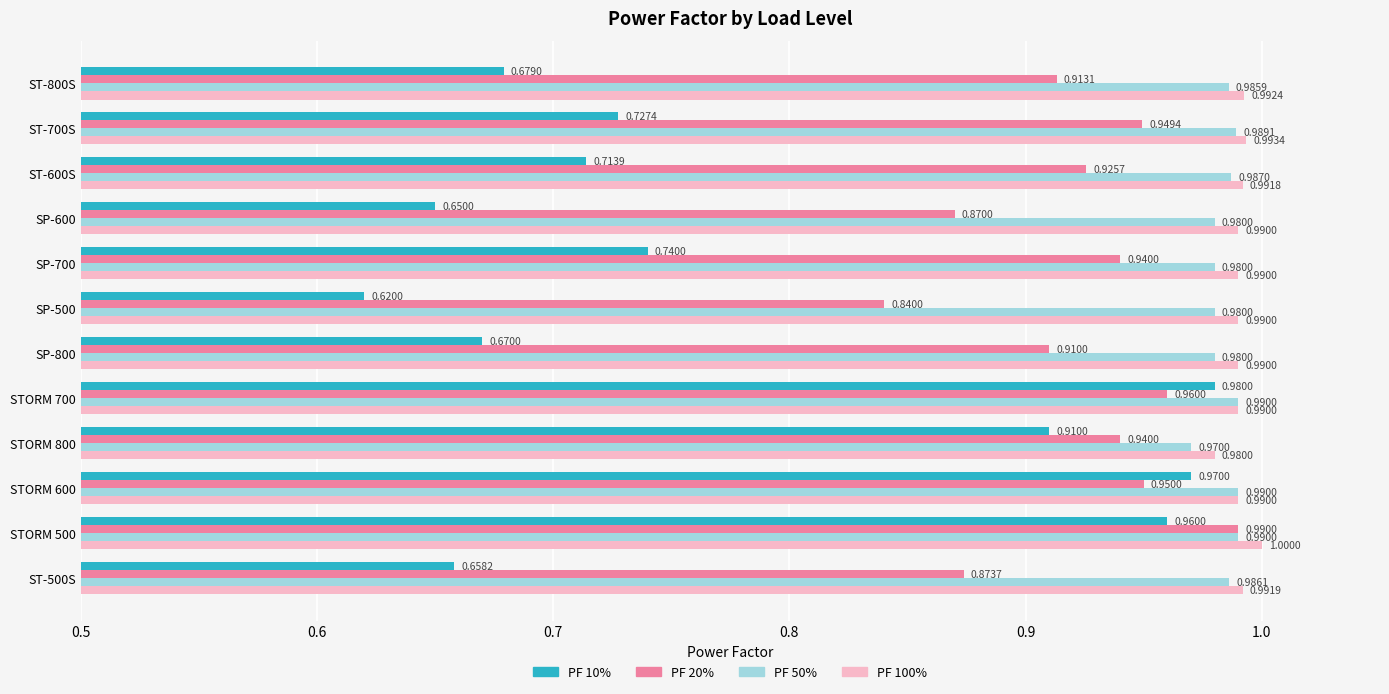

What is the sum of all PF 100% values?

11.9